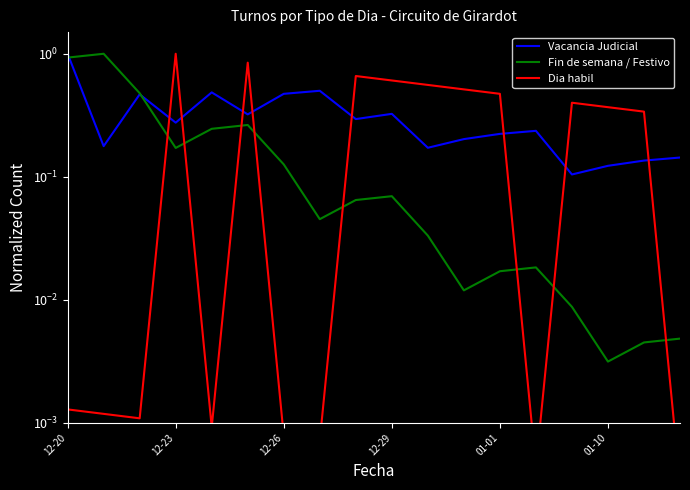

At how many categories does at least one series exceed 0?

18